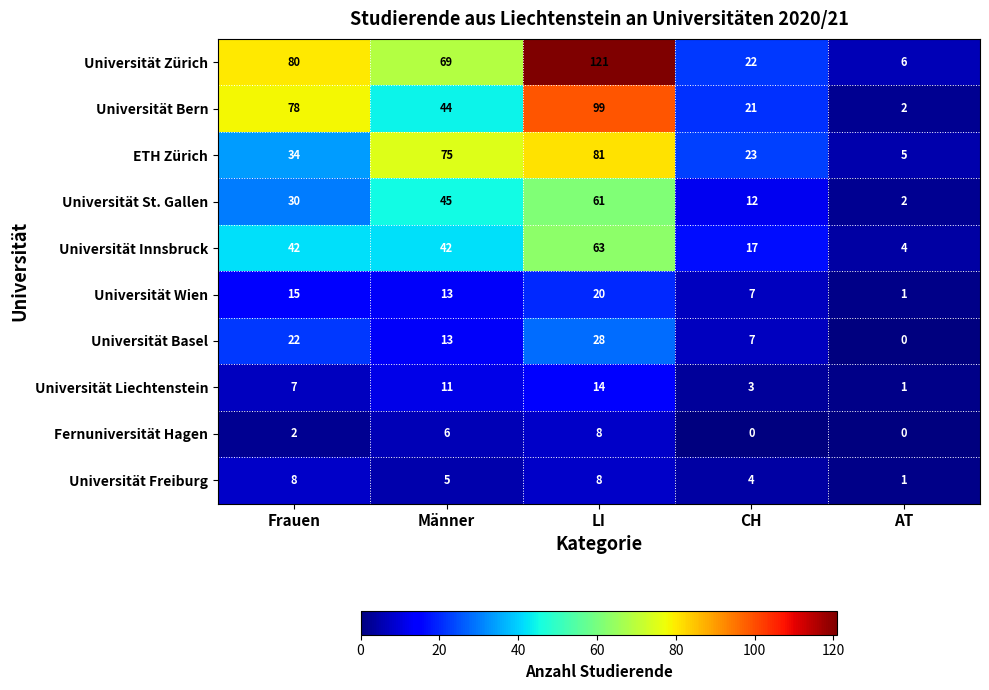

Which series has the widest spread of values?

Universität Zürich